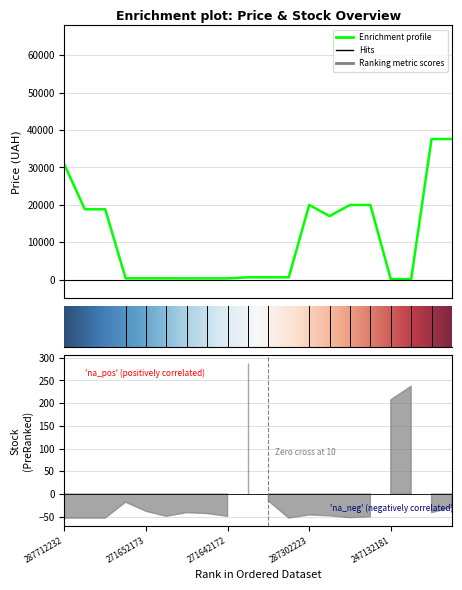

What is the difference between the maximum and minimum values in the Ціна series?

37479.5